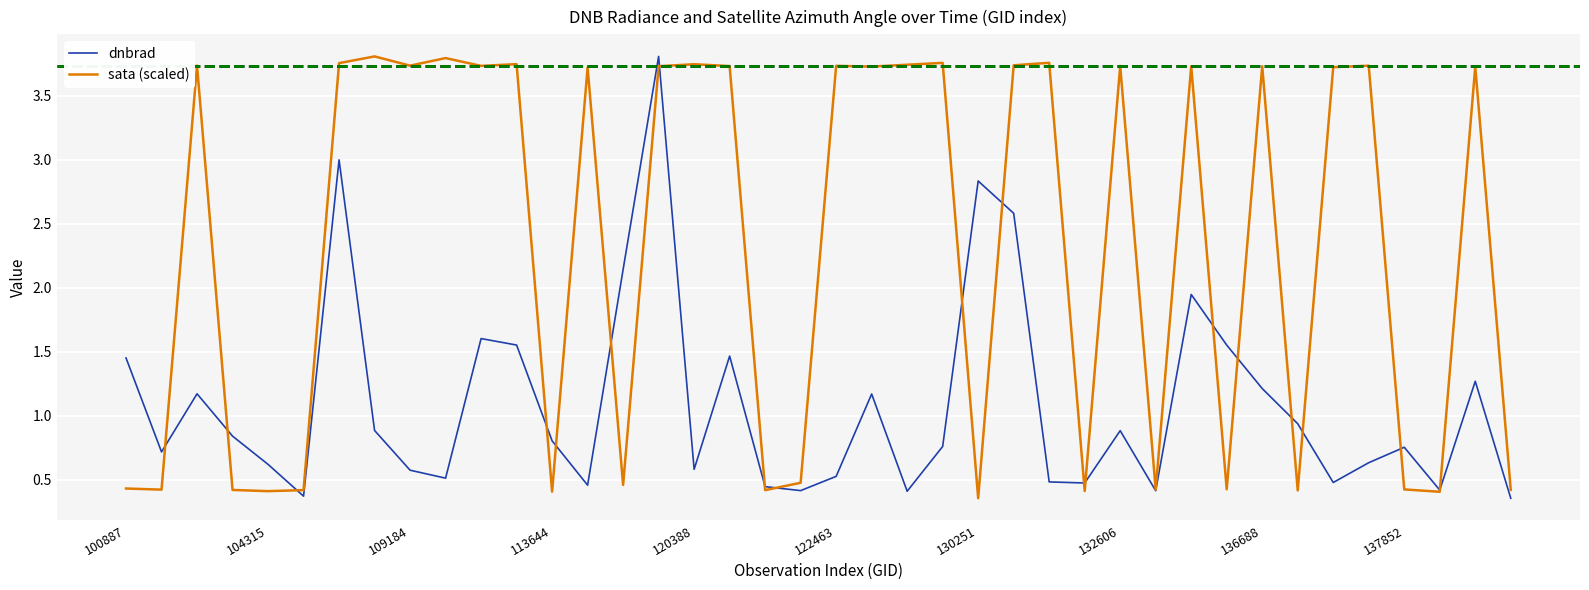

How many interior local valleys does the sata (scaled) series have?

14